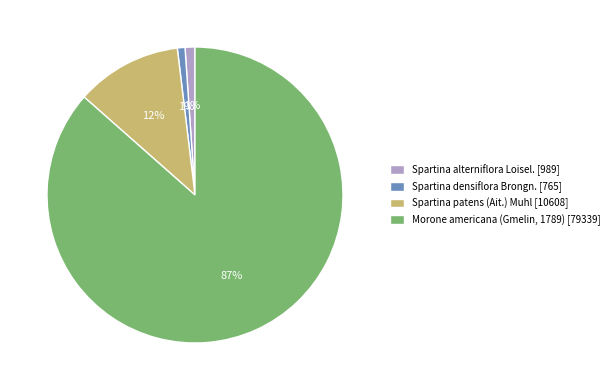

To the nearest percent, what is the combined percentage of Spartina patens (Ait.) Muhl and Spartina alterniflora Loisel.?

13%